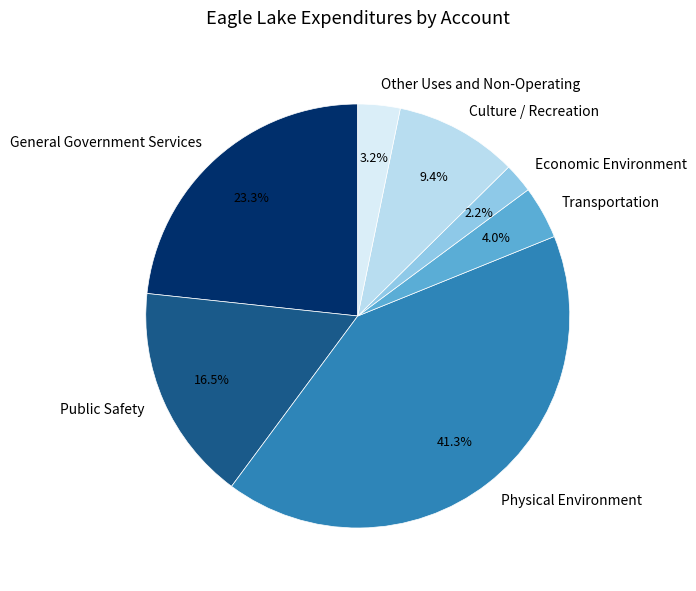

What portion of the pie excludes Culture / Recreation?

90.6%